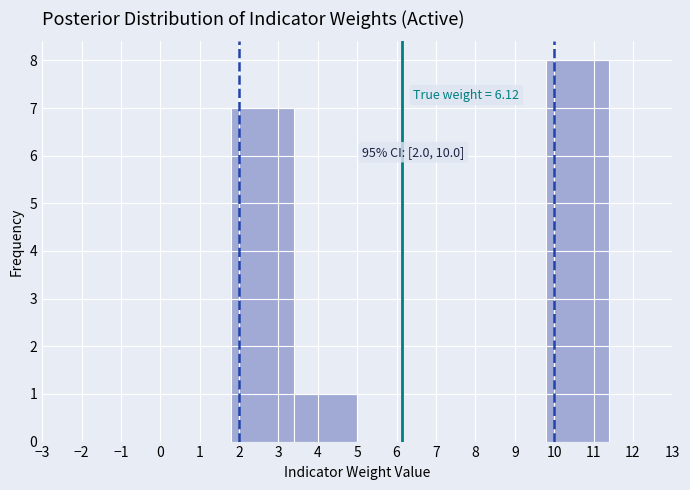

Over which range of the x-axis is the bar tallest?

9.8 to 11.4